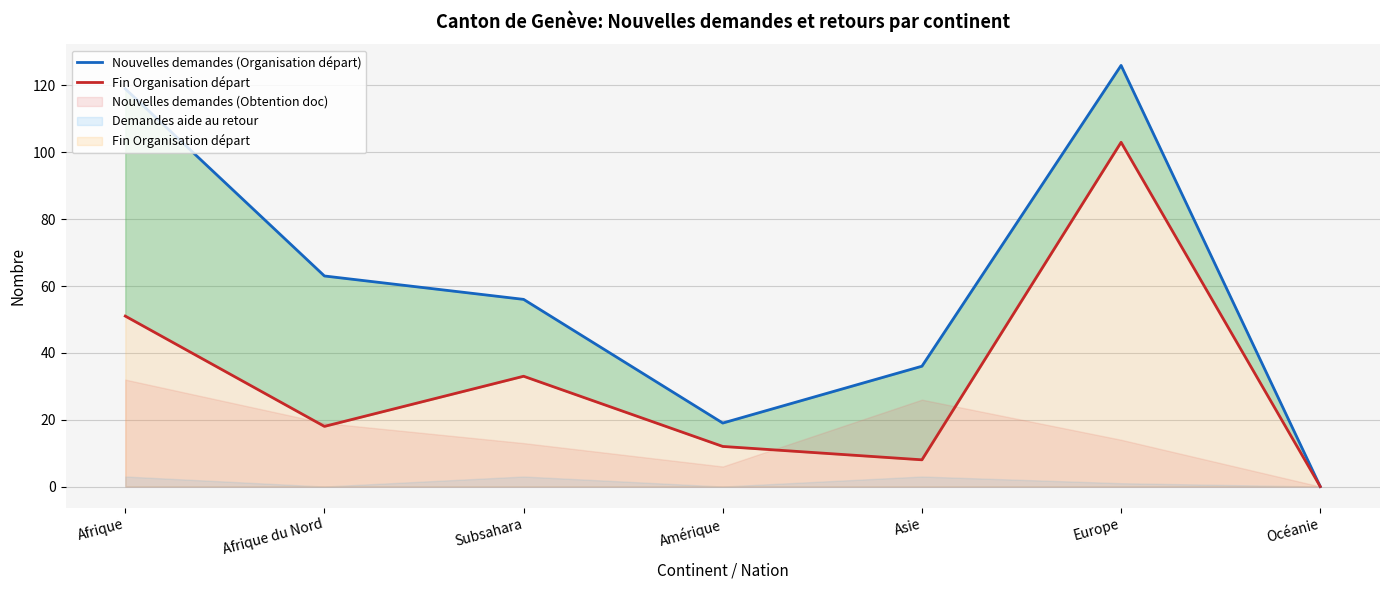

Is it true that Nouvelles demandes (Organisation départ) equals 202 at Afrique?

False